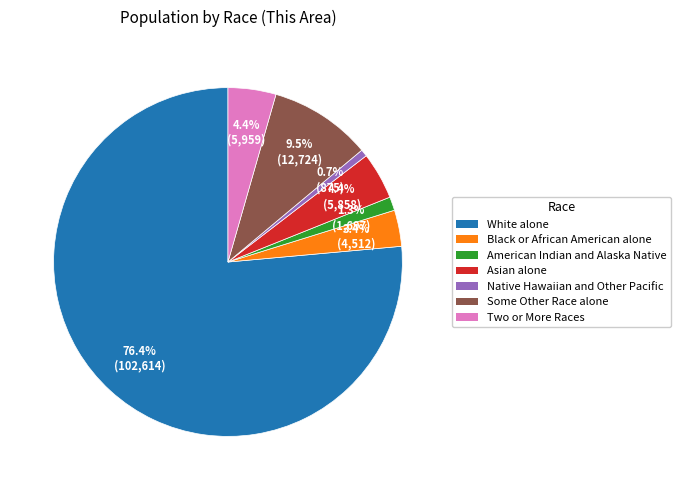

Count the number of slices in the pie.

7